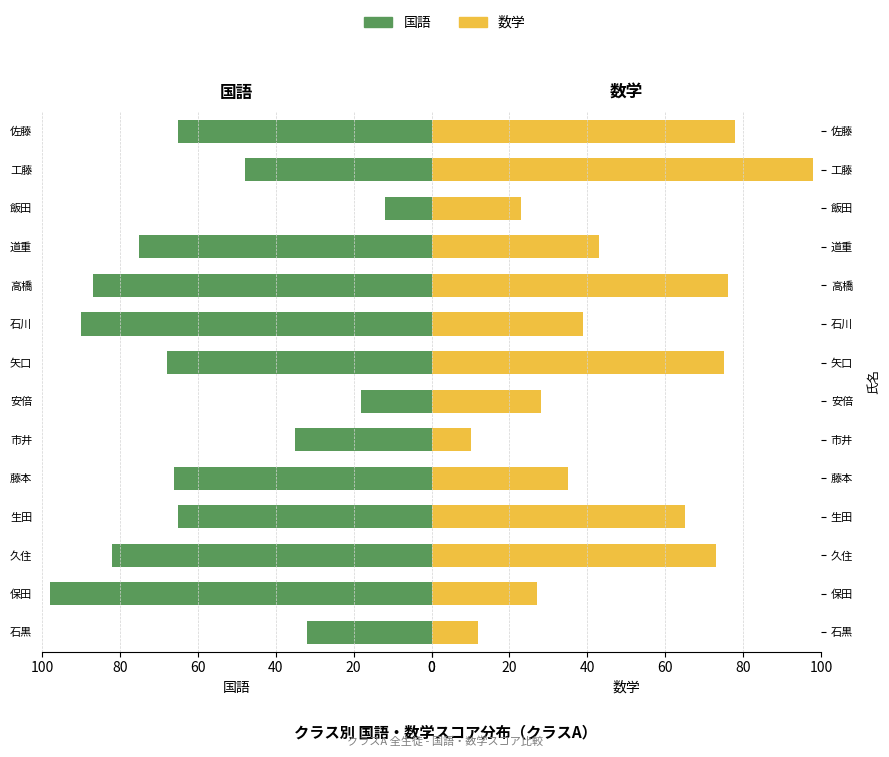

Rank the series by their maximum value, from highest to lowest.

国語, 数学